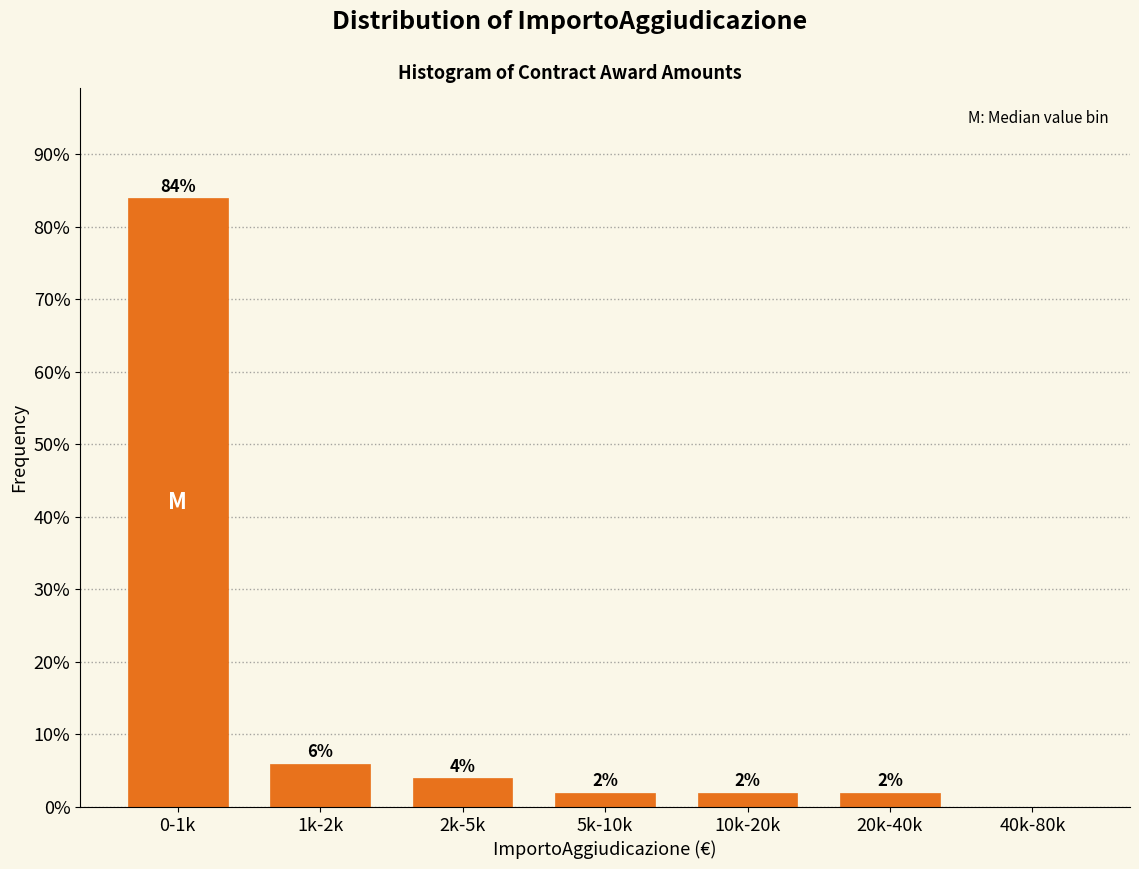

Reading right to left, extract all data points from this chart.

40k-80k=0	20k-40k=2	10k-20k=2	5k-10k=2	2k-5k=4	1k-2k=6	0-1k=84